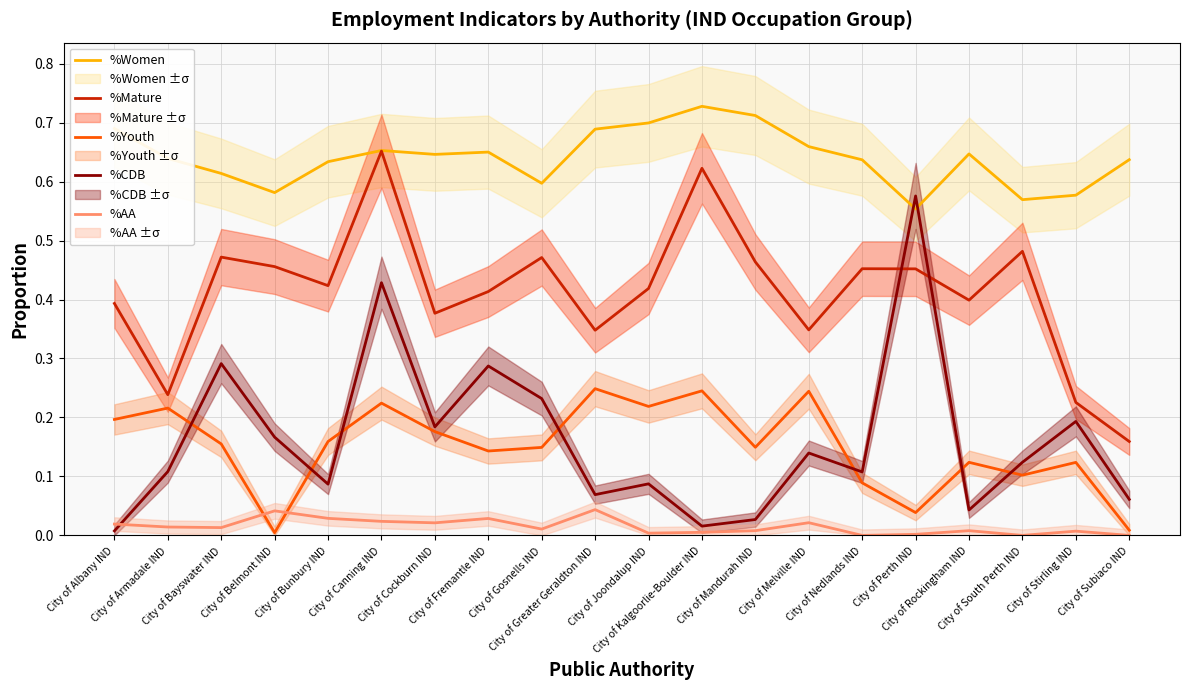

What is the average value of the %CDB series?

0.2